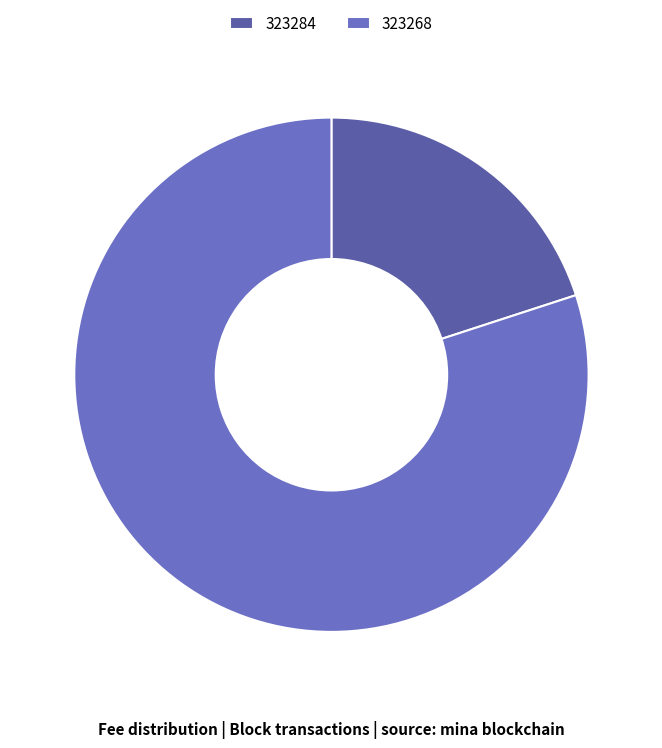

Count the number of slices in the pie.

2